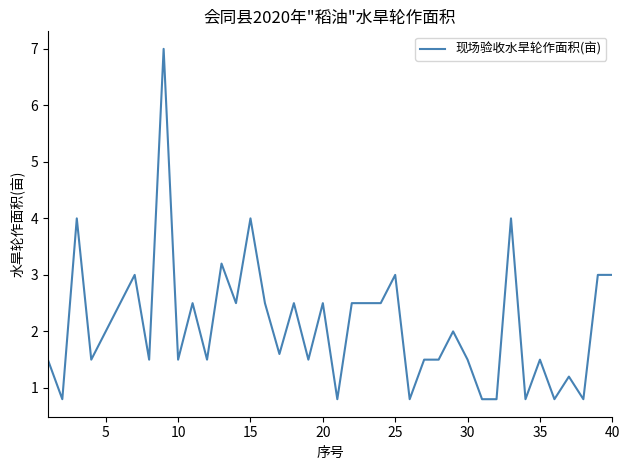

What is the difference between the second highest and minimum values?

3.2